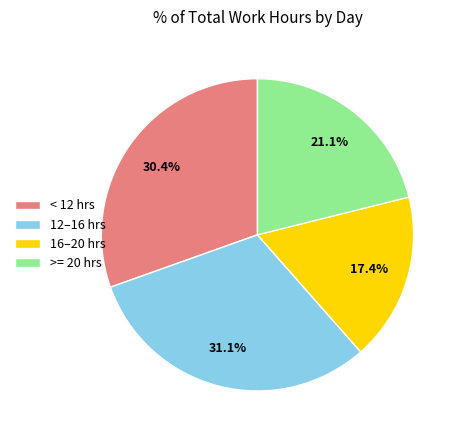

Is < 12 hrs the majority of the pie?

No